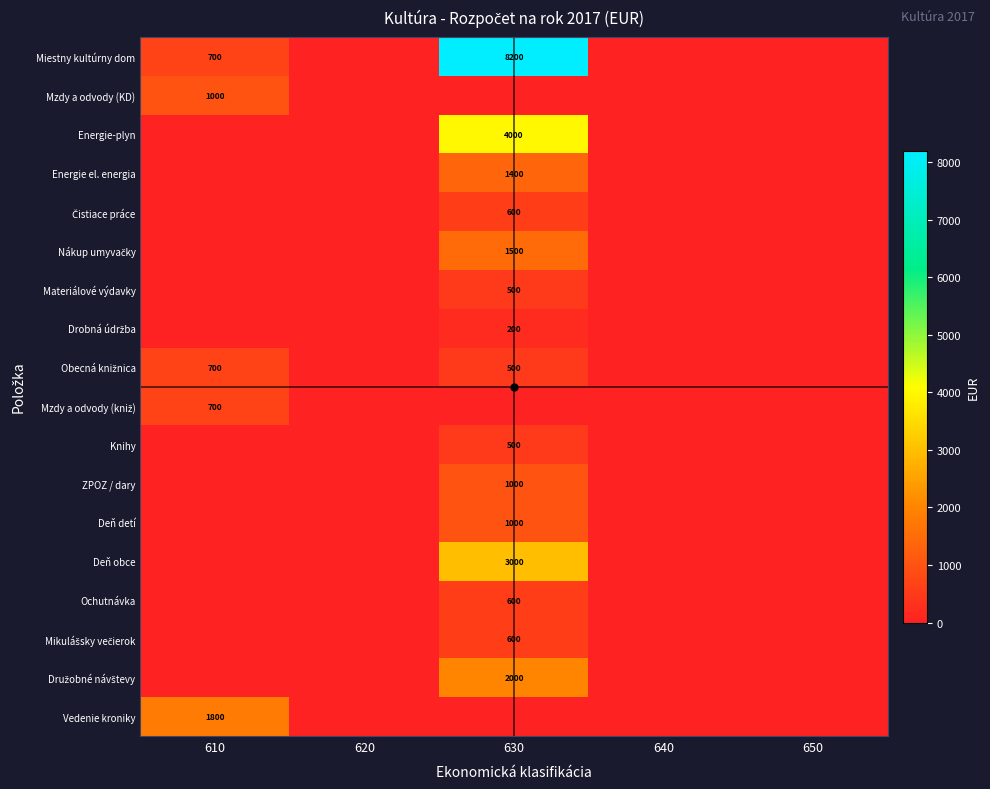

Is it true that Ochutnávka equals 176 at 630?

False